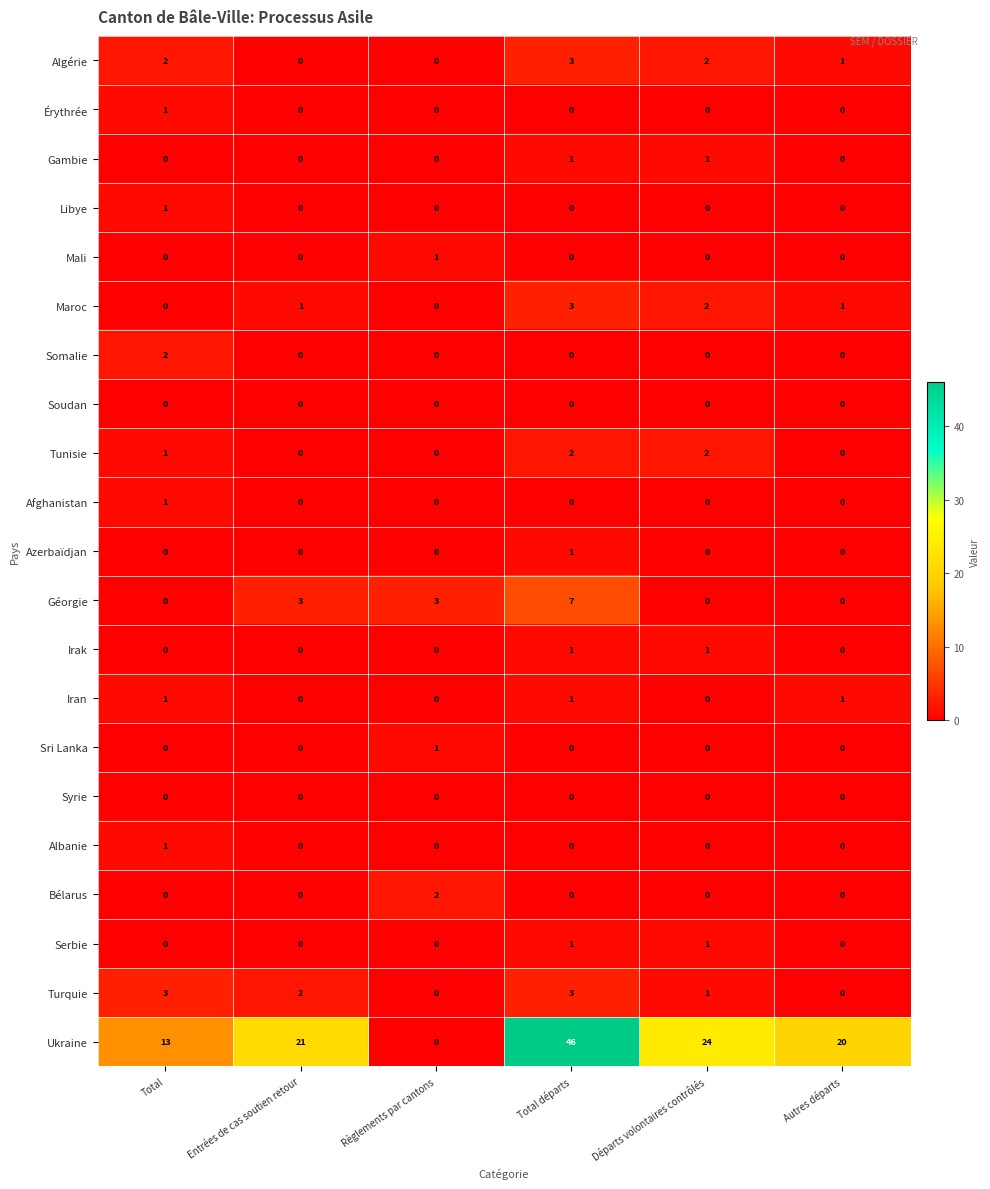

What is the sum of all Iran values?

3